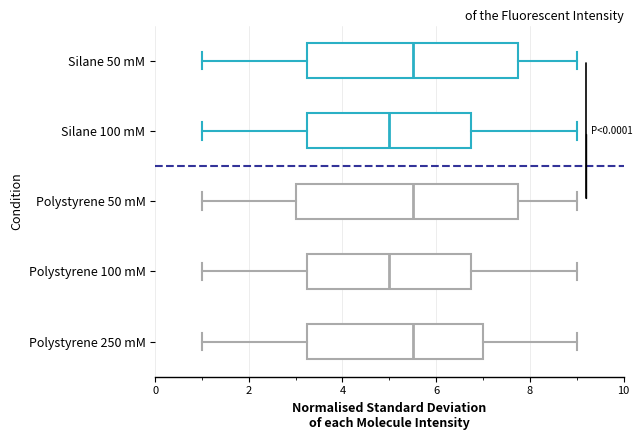

Where does the right whisker of the box for Silane 100 mM end on the x-axis? The values are not printed on the chart, so give them approximately, as read against the axis.

9.0